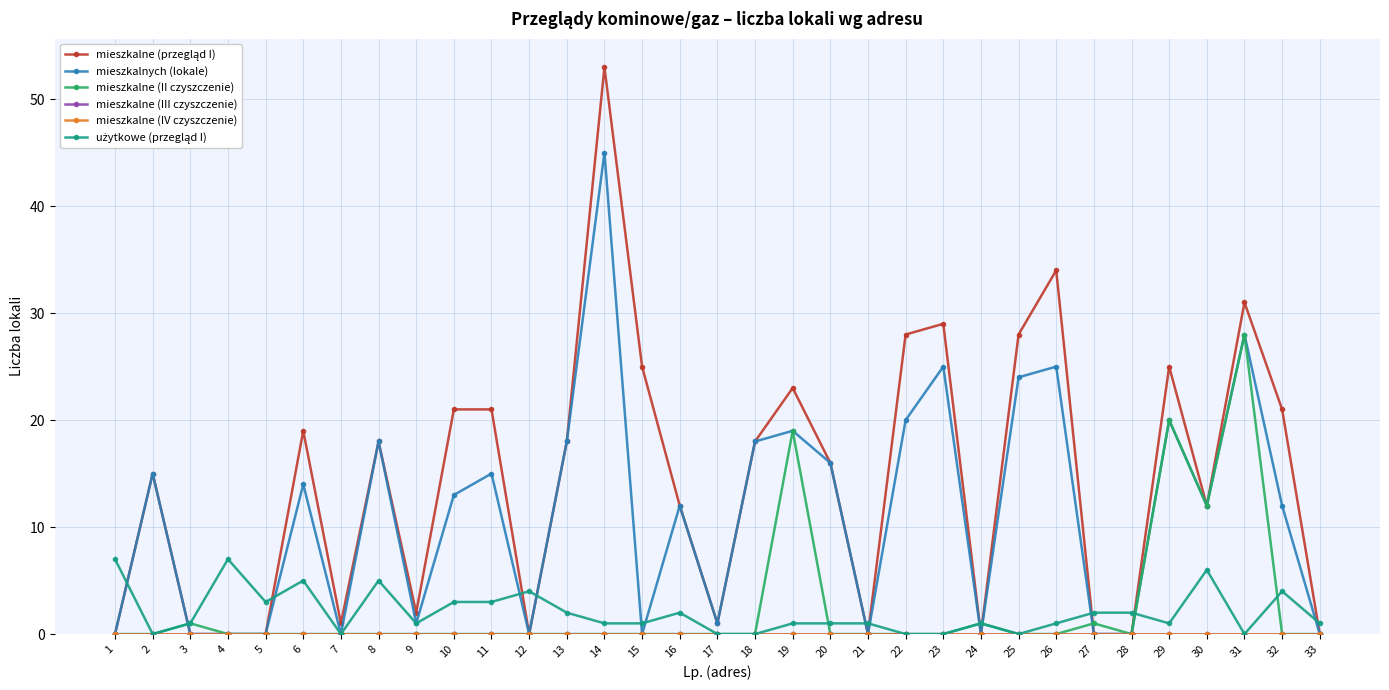

True or false: użytkowe (przegląd I) and mieszkalne (IV czyszczenie) intersect in this chart.

False